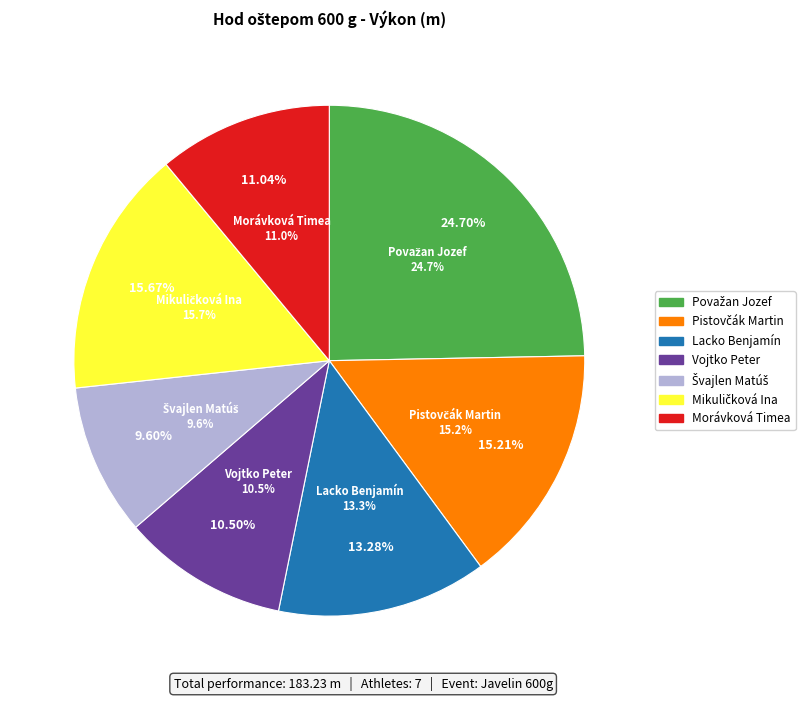

What is the ratio of the value at Morávková Timea to the value at Lacko Benjamín?

0.8